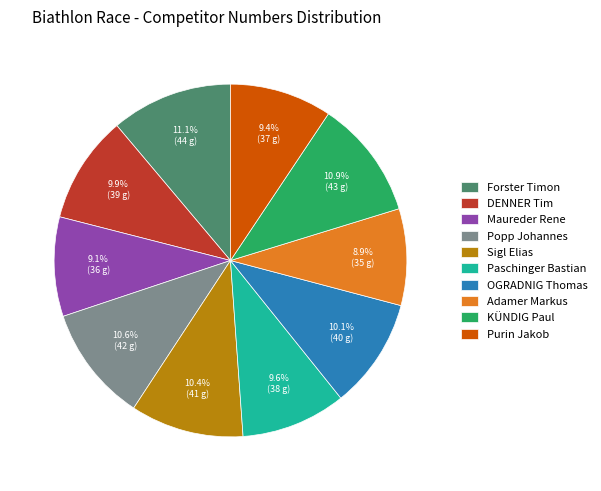

To the nearest percent, what percentage of the pie is Popp Johannes?

11%